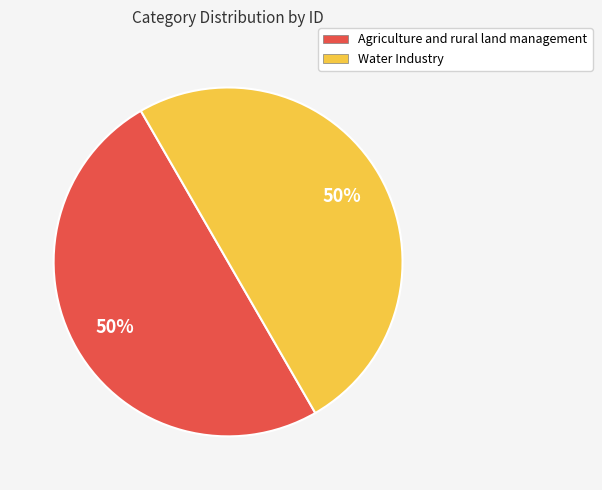

The Agriculture and rural land management slice represents 50% of the pie. True or false?

True